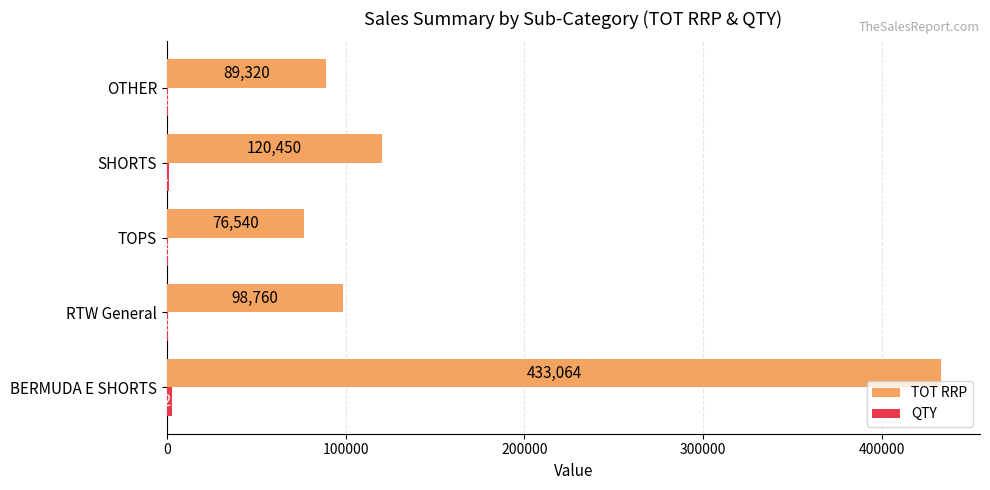

Which series changed the most between BERMUDA E SHORTS and OTHER?

TOT RRP